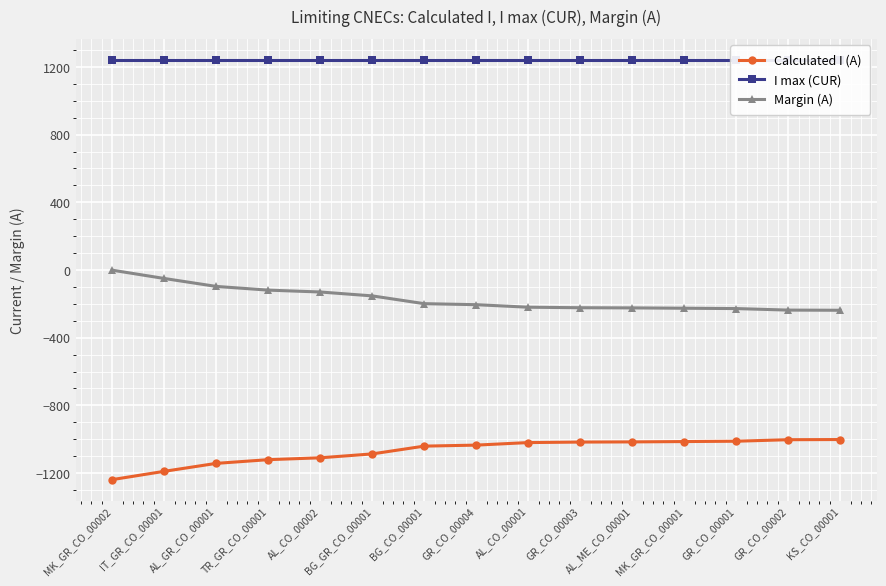

Rank the series by their average value, from highest to lowest.

I max (CUR), Margin (A), Calculated I (A)